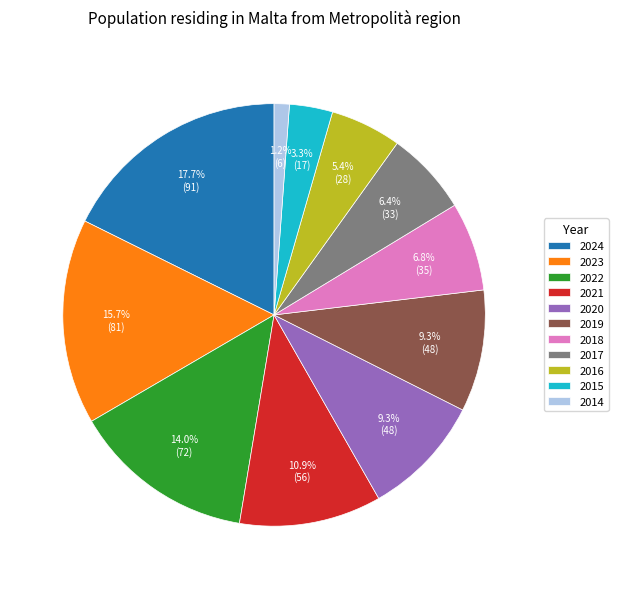

Between 2016 and 2015, which is larger?

2016